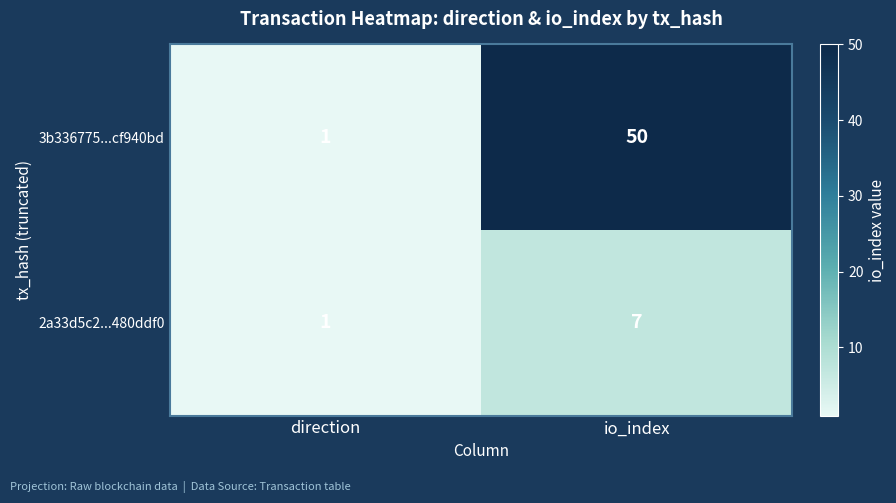

Reading right to left, list all the values displayed in this chart.

3b336775...cf940bd: 50	1
2a33d5c2...480ddf0: 7	1